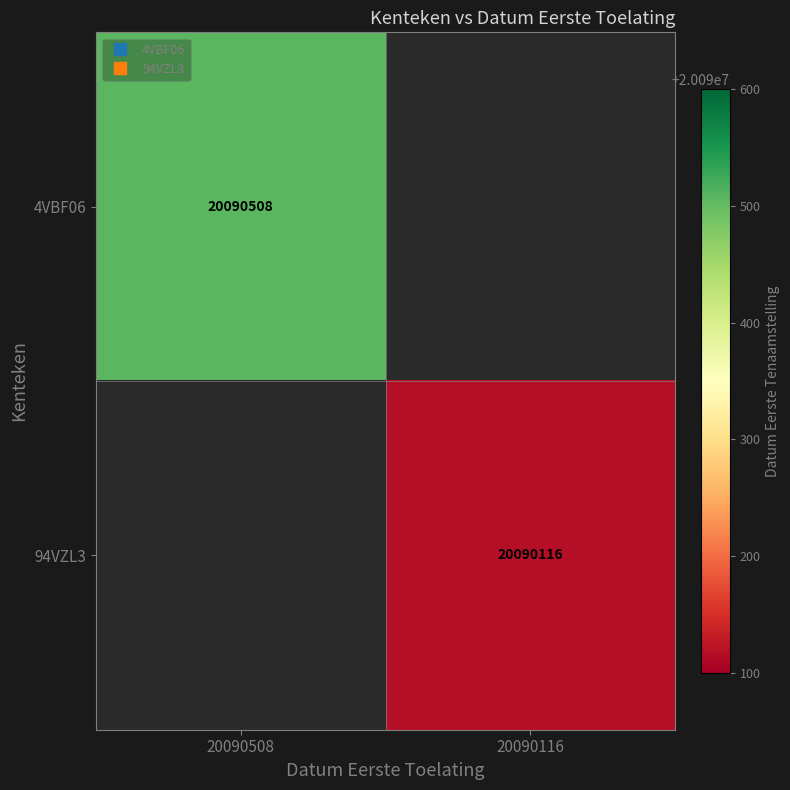

At how many categories does at least one series exceed 20090235?

1